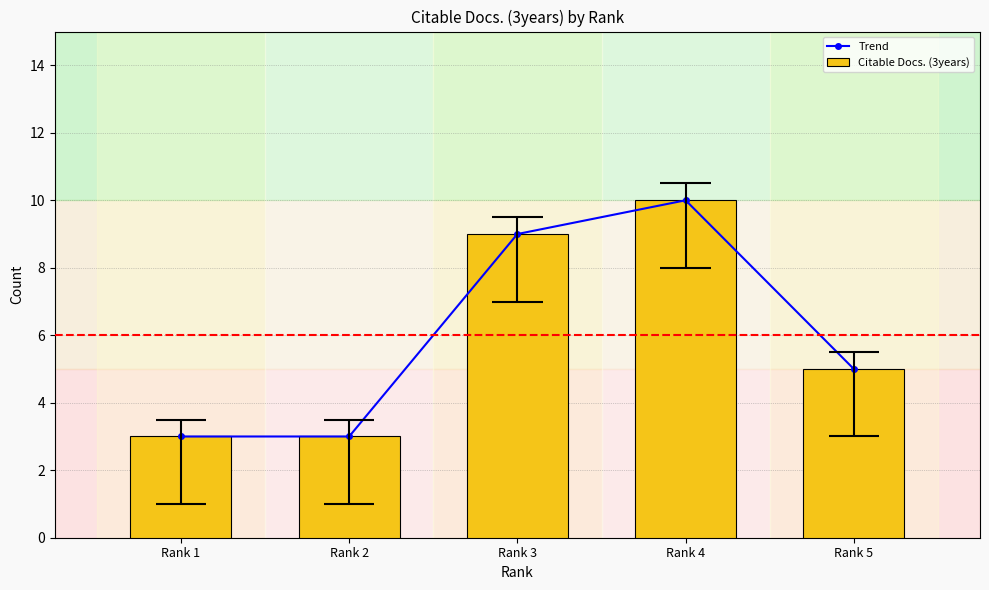

At how many categories does at least one series exceed 4?

3